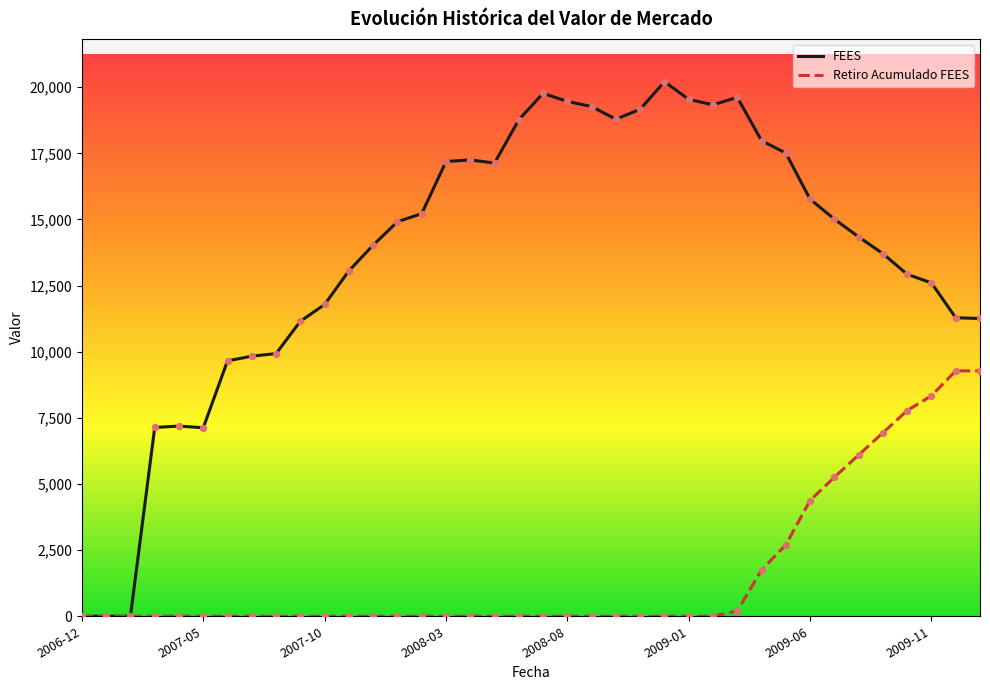

Which series has the widest spread of values?

FEES